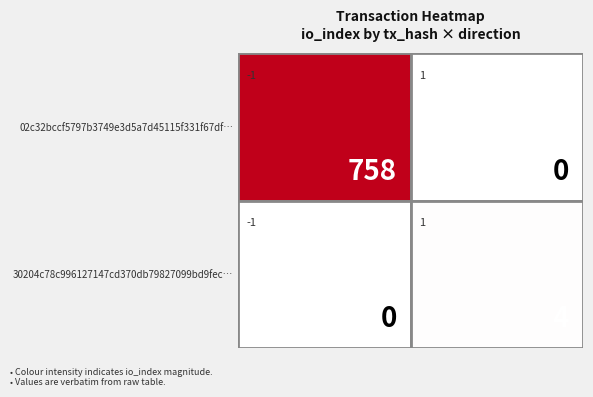

How many distinct data groups are displayed?

2